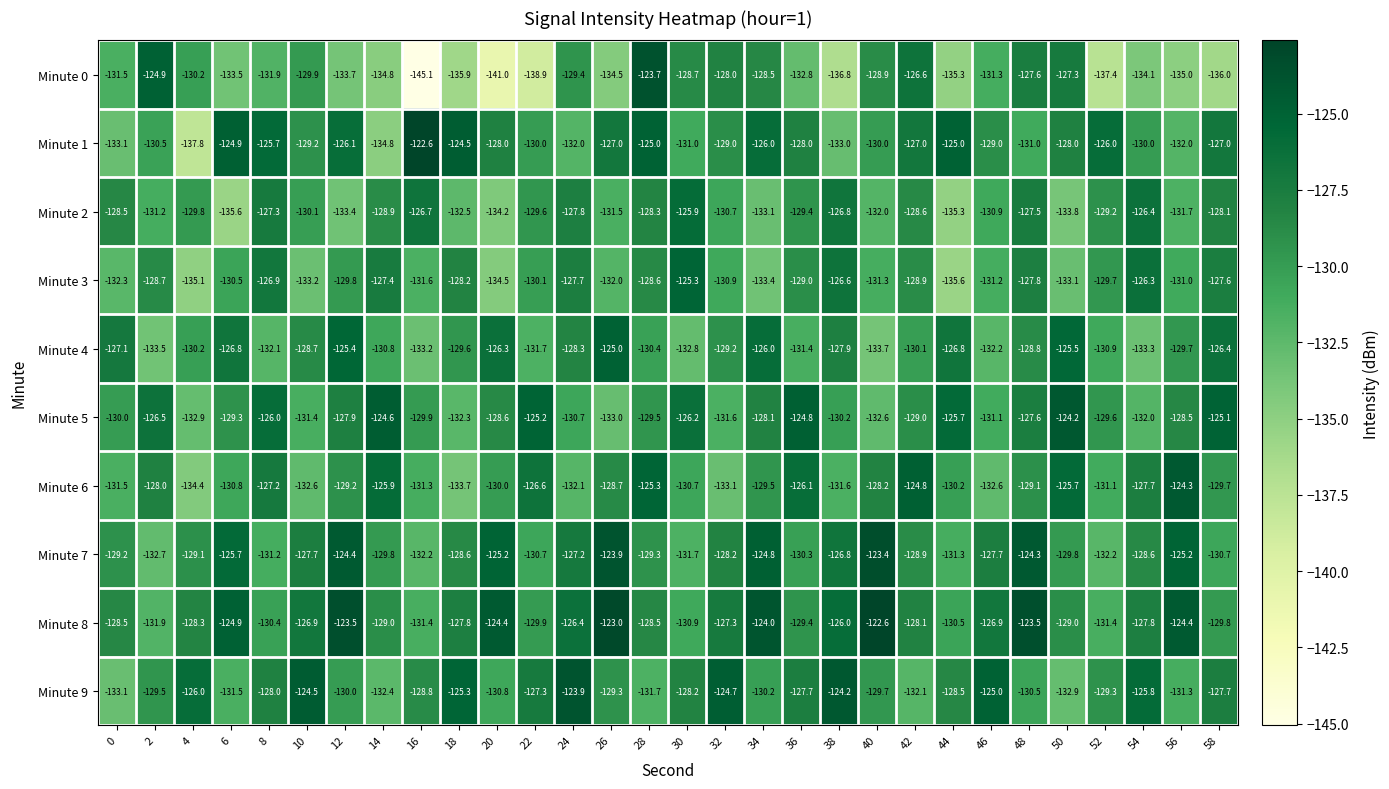

What is the spread (max minus min) of values at 24?

8.2